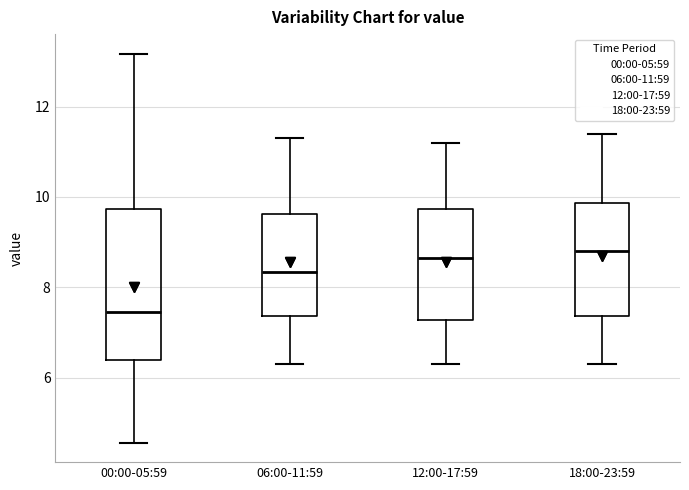

Reading left to right, read every box against the y-axis: the position of its median line, the range the box covers, and the ends of its whiskers. The values are not printed on the chart, so give them approximately, as read against the axis.

00:00-05:59: median 7.4, box 6.4 to 9.8, whiskers 4.6 to 13.2
06:00-11:59: median 8.4, box 7.4 to 9.6, whiskers 6.4 to 11.4
12:00-17:59: median 8.6, box 7.2 to 9.8, whiskers 6.4 to 11.2
18:00-23:59: median 8.8, box 7.4 to 9.8, whiskers 6.4 to 11.4